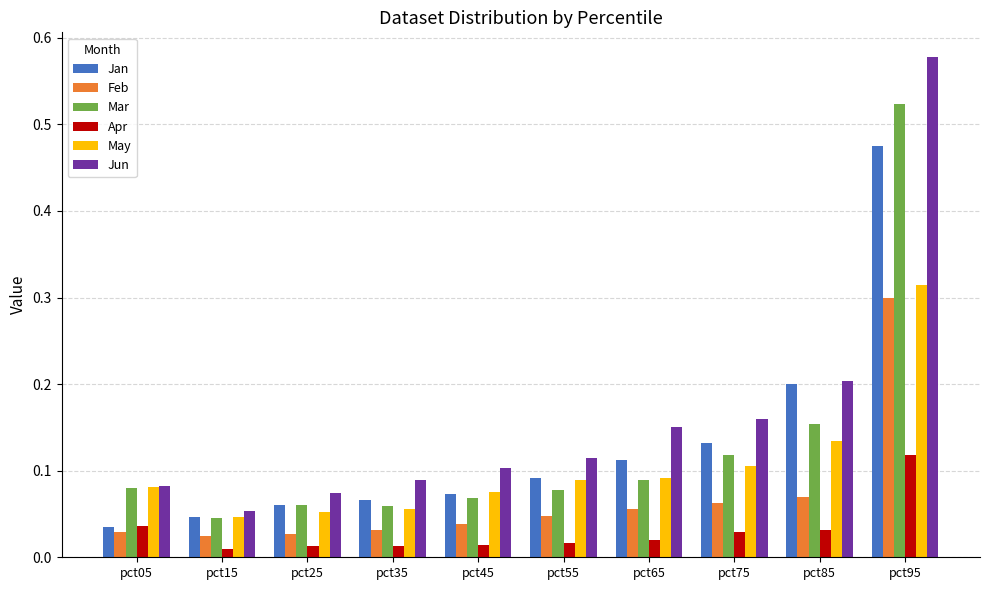

Is it true that Feb equals 0.0 at pct75?

False